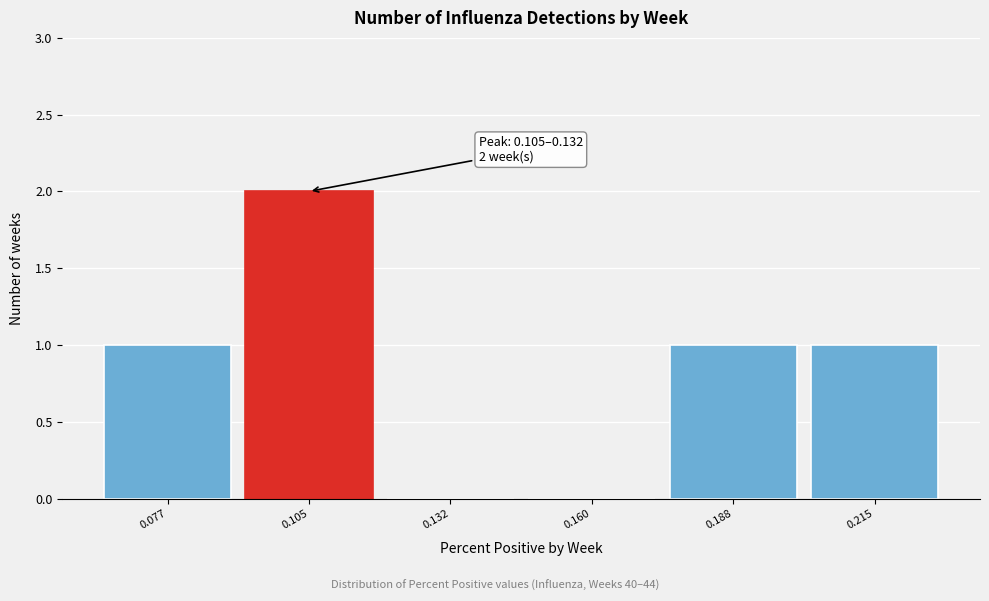

Reading left to right, what are all the values shown in this chart?

0.077=1	0.105=2	0.132=0	0.160=0	0.188=1	0.215=1